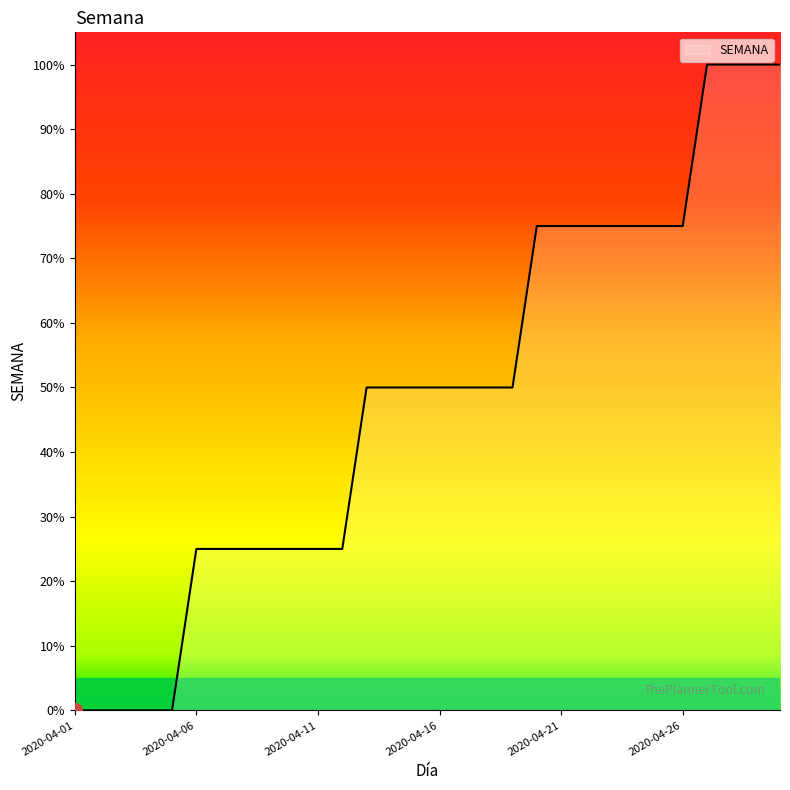

Reading left to right, extract all data points from this chart.

0	0	0	0	0	25	25	25	25	25	25	25	50	50	50	50	50	50	50	75	75	75	75	75	75	75	100	100	100	100